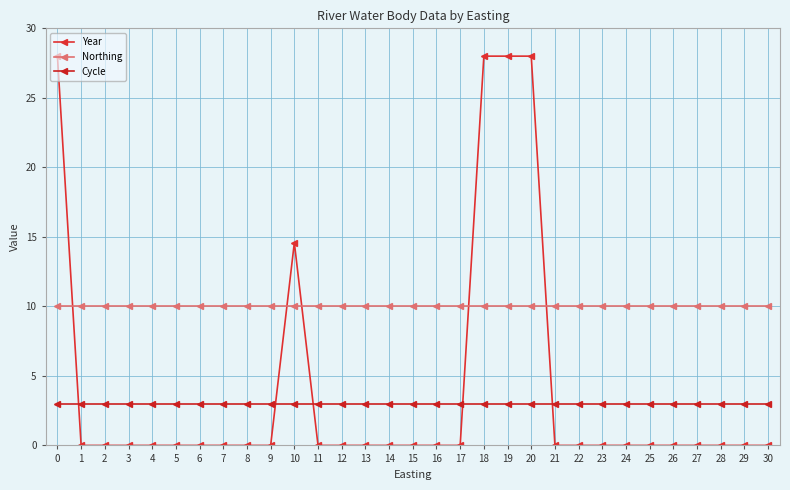

Reading left to right, transcribe all the data shown in this chart.

Year: 28.0	0.0	0.0	0.0	0.0	0.0	0.0	0.0	0.0	0.0	14.6	0.0	0.0	0.0	0.0	0.0	0.0	0.0	28.0	28.0	28.0	0.0	0.0	0.0	0.0	0.0	0.0	0.0	0.0	0.0	0.0
Northing: 10.0	10.0	10.0	10.0	10.0	10.0	10.0	10.0	10.0	10.0	10.0	10.0	10.0	10.0	10.0	10.0	10.0	10.0	10.0	10.0	10.0	10.0	10.0	10.0	10.0	10.0	10.0	10.0	10.0	10.0	10.0
Cycle: 3.0	3.0	3.0	3.0	3.0	3.0	3.0	3.0	3.0	3.0	3.0	3.0	3.0	3.0	3.0	3.0	3.0	3.0	3.0	3.0	3.0	3.0	3.0	3.0	3.0	3.0	3.0	3.0	3.0	3.0	3.0